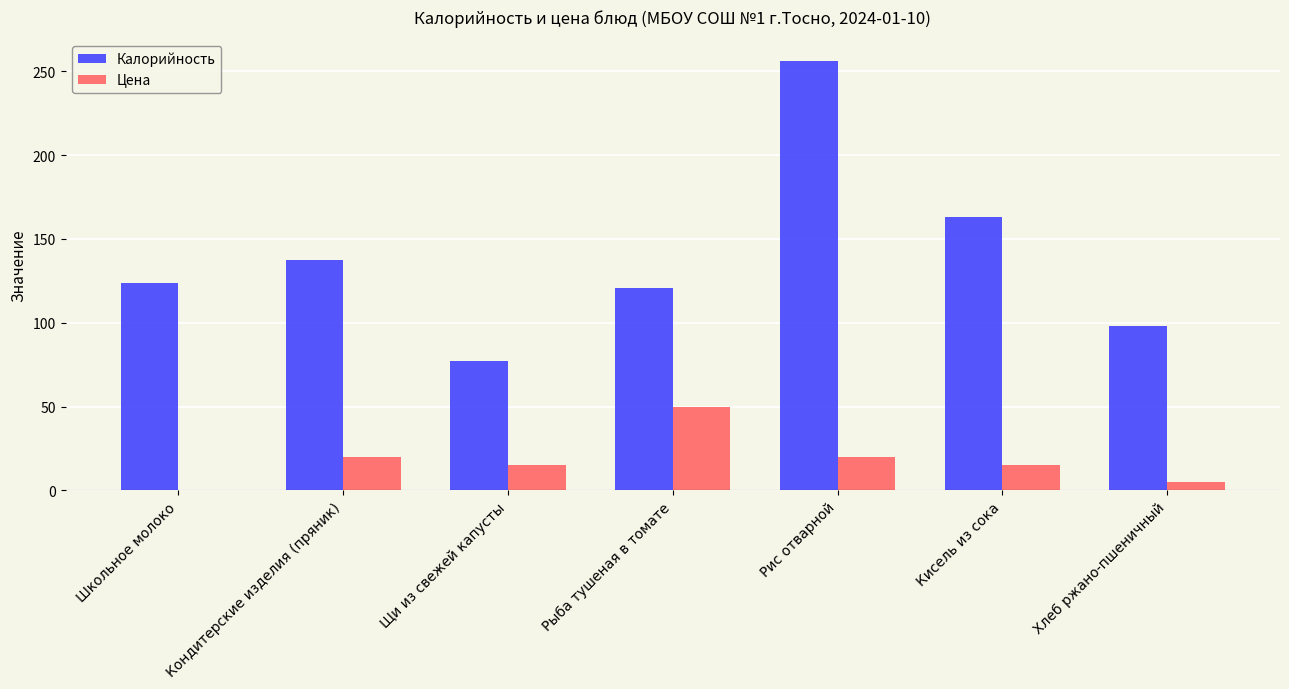

What is the highest value of the Цена series?

50.0